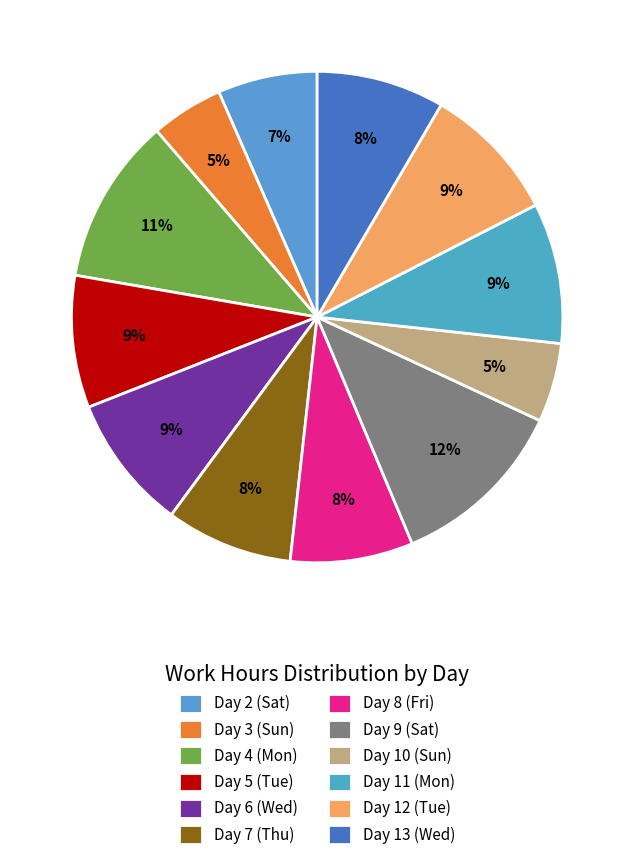

Is it true that Day 6 (Wed) is 9% of the pie?

True